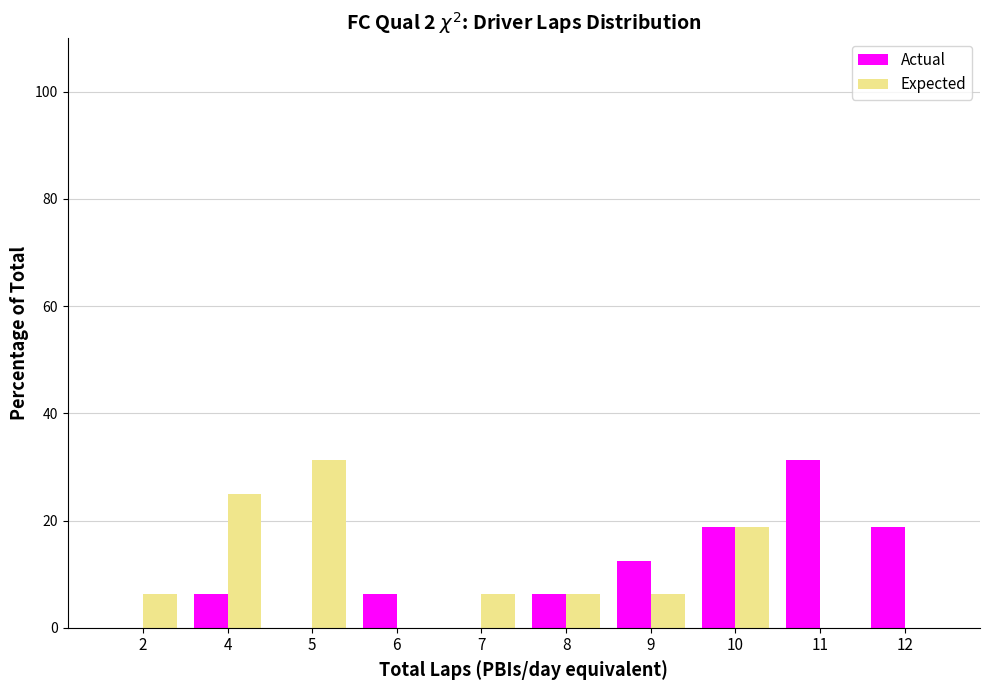

How many categories are shown in the chart?

10